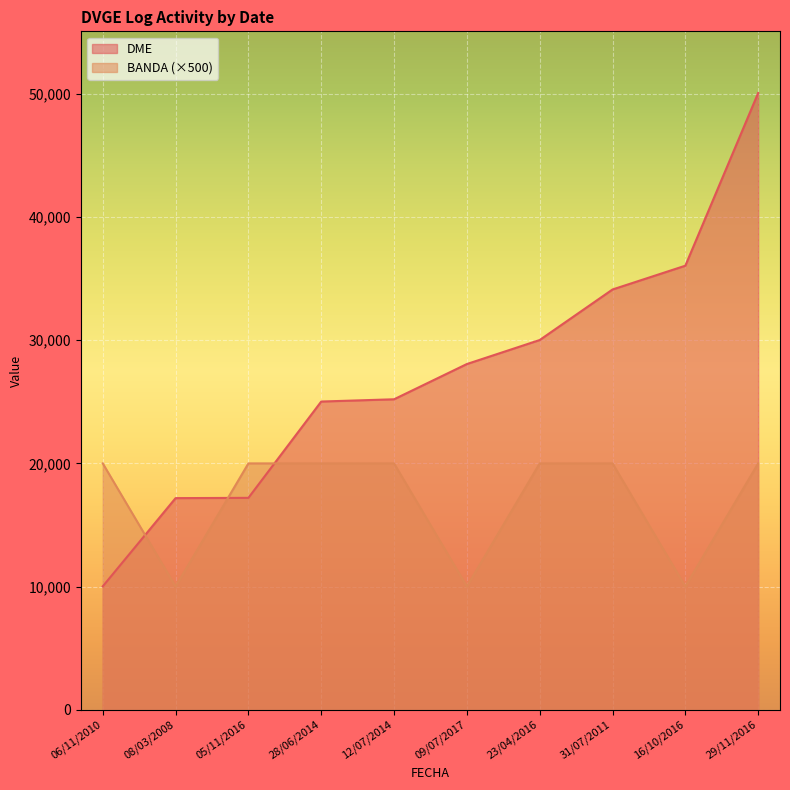

What is the average value of the BANDA series?

17000